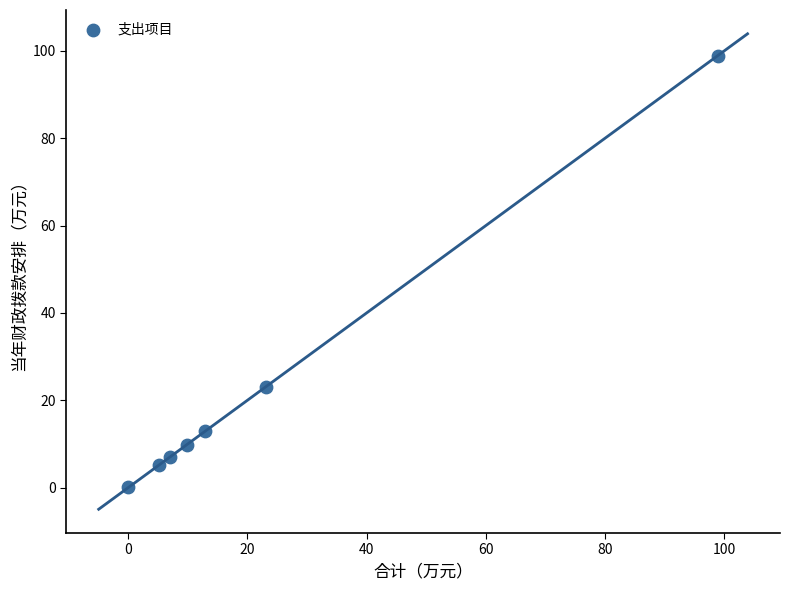

What Y value in the scatter plot is closest to 49?

23.2